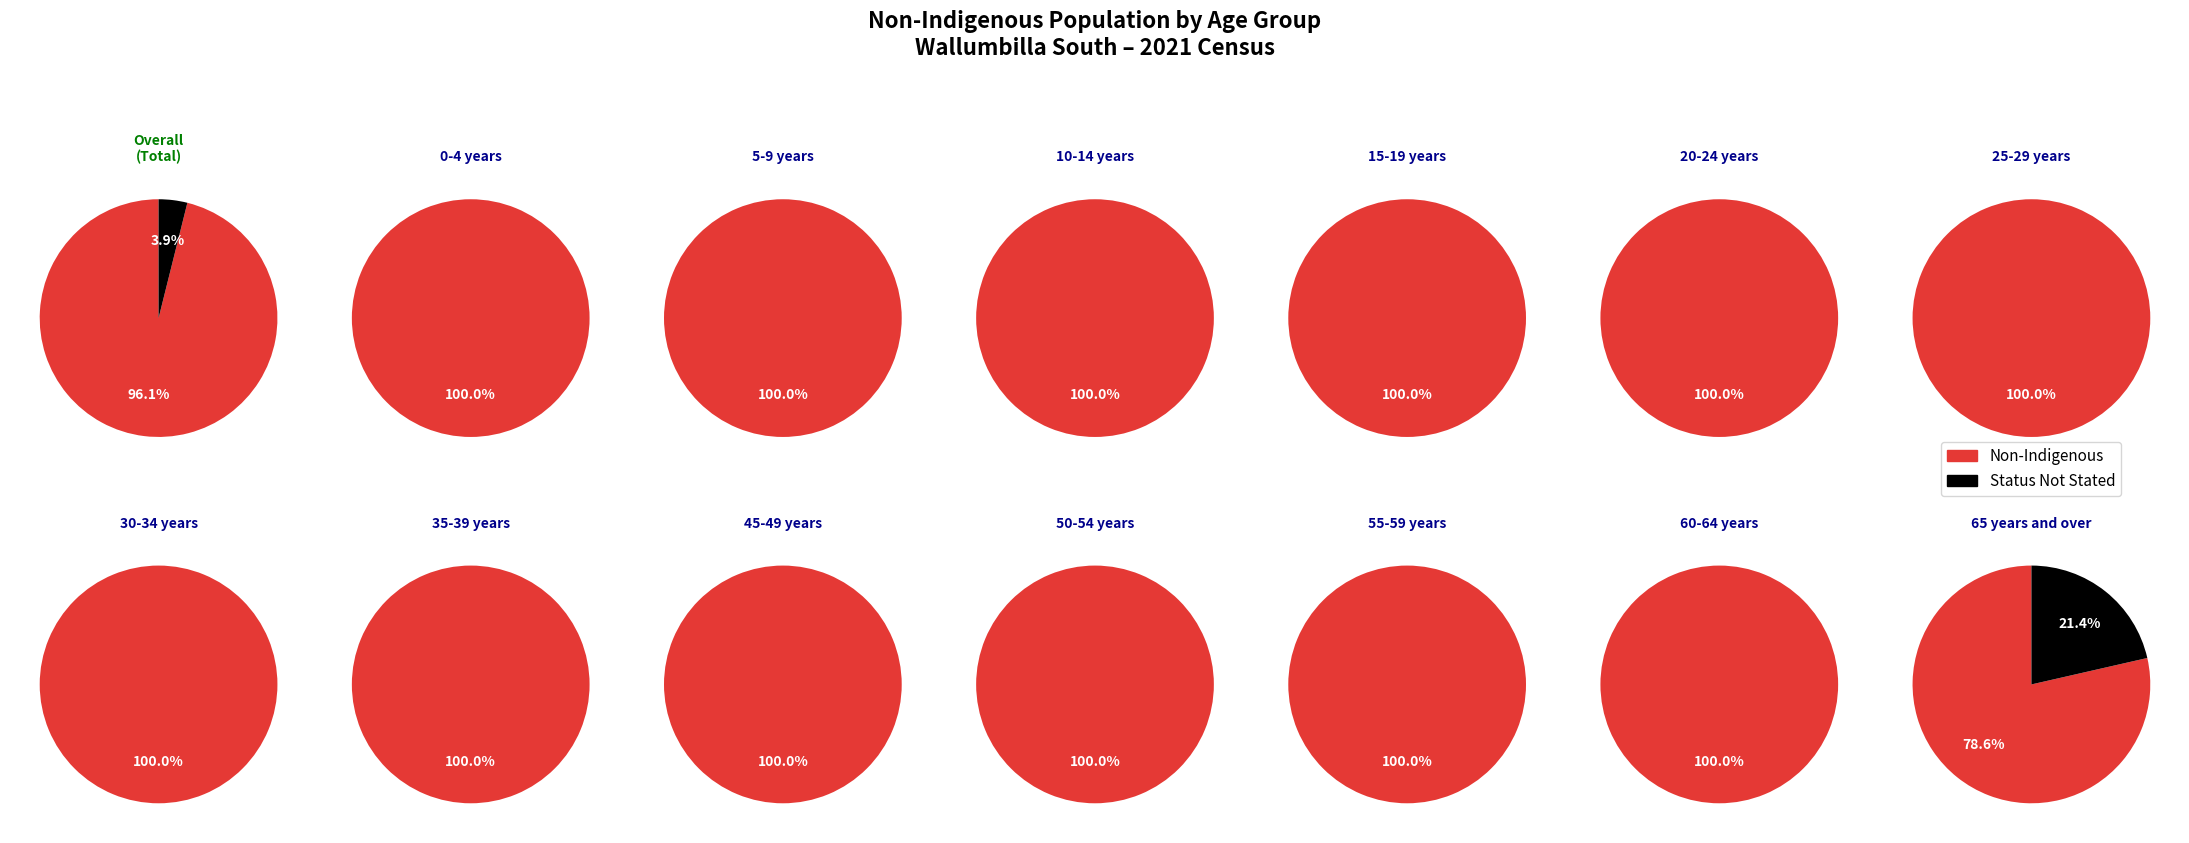

Is it true that 20-24 years is 2% of the pie?

False